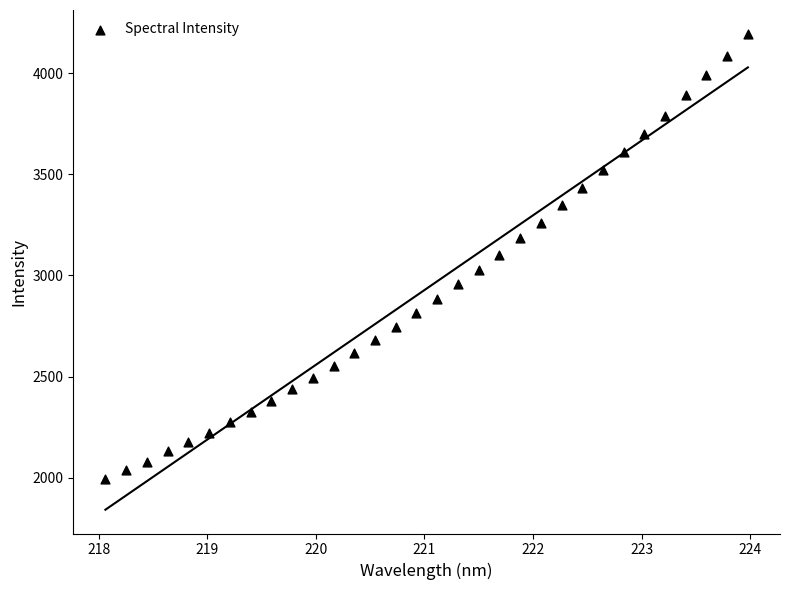

What is the range of X values (max minus min)?

5.9